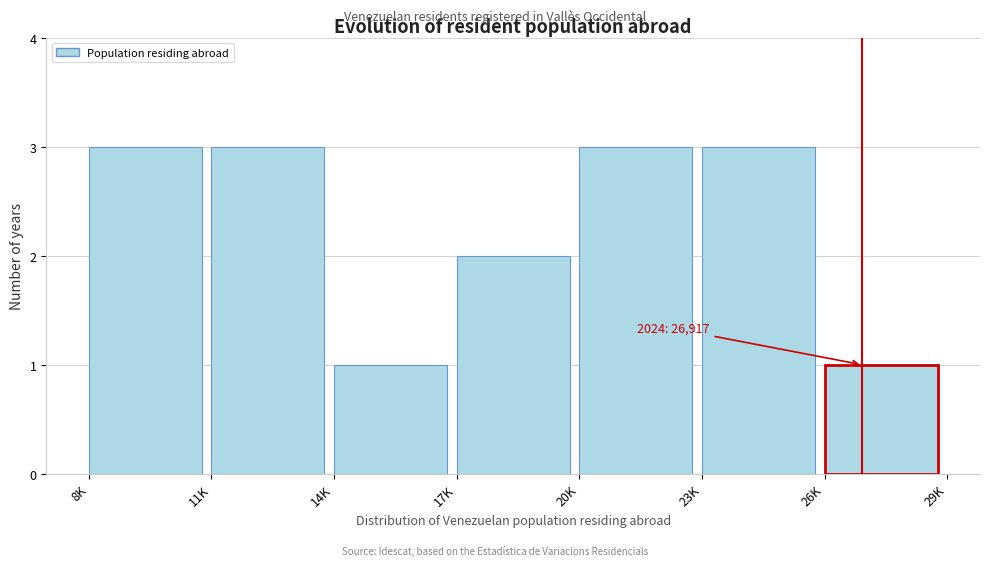

Reading right to left, extract all data points from this chart.

26K=1	23K=3	20K=3	17K=2	14K=1	11K=3	8K=3